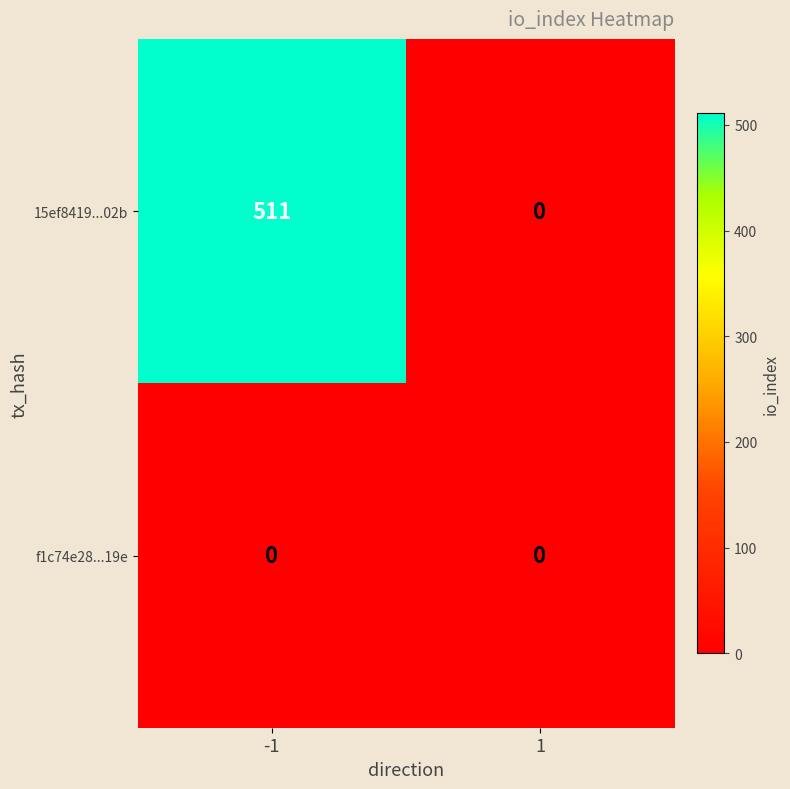

What is the sum of all 15ef8419...02b values?

511